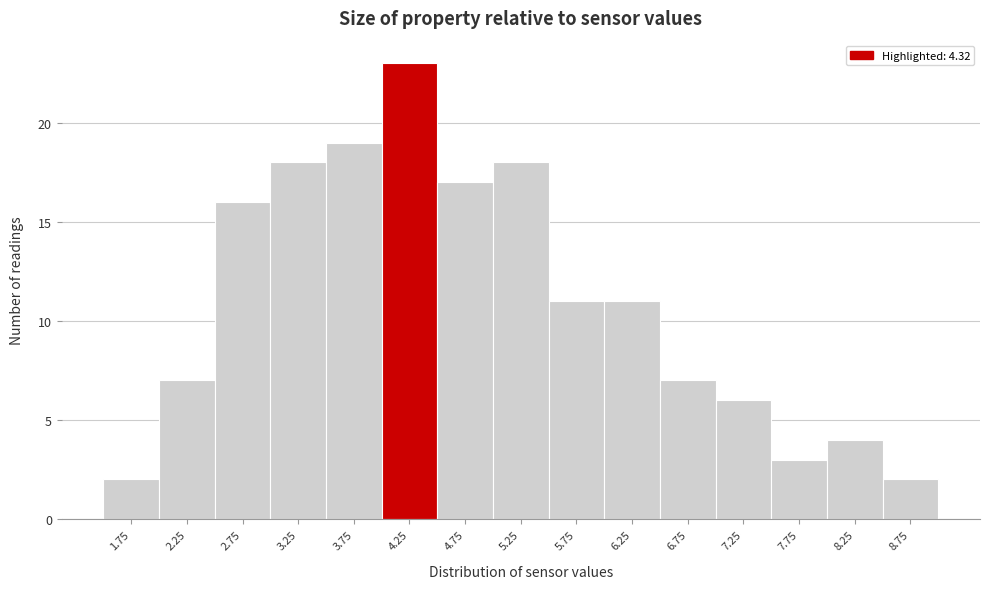

Reading right to left, transcribe all the data shown in this chart.

8.75=2	8.25=4	7.75=3	7.25=6	6.75=7	6.25=11	5.75=11	5.25=18	4.75=17	4.25=23	3.75=19	3.25=18	2.75=16	2.25=7	1.75=2